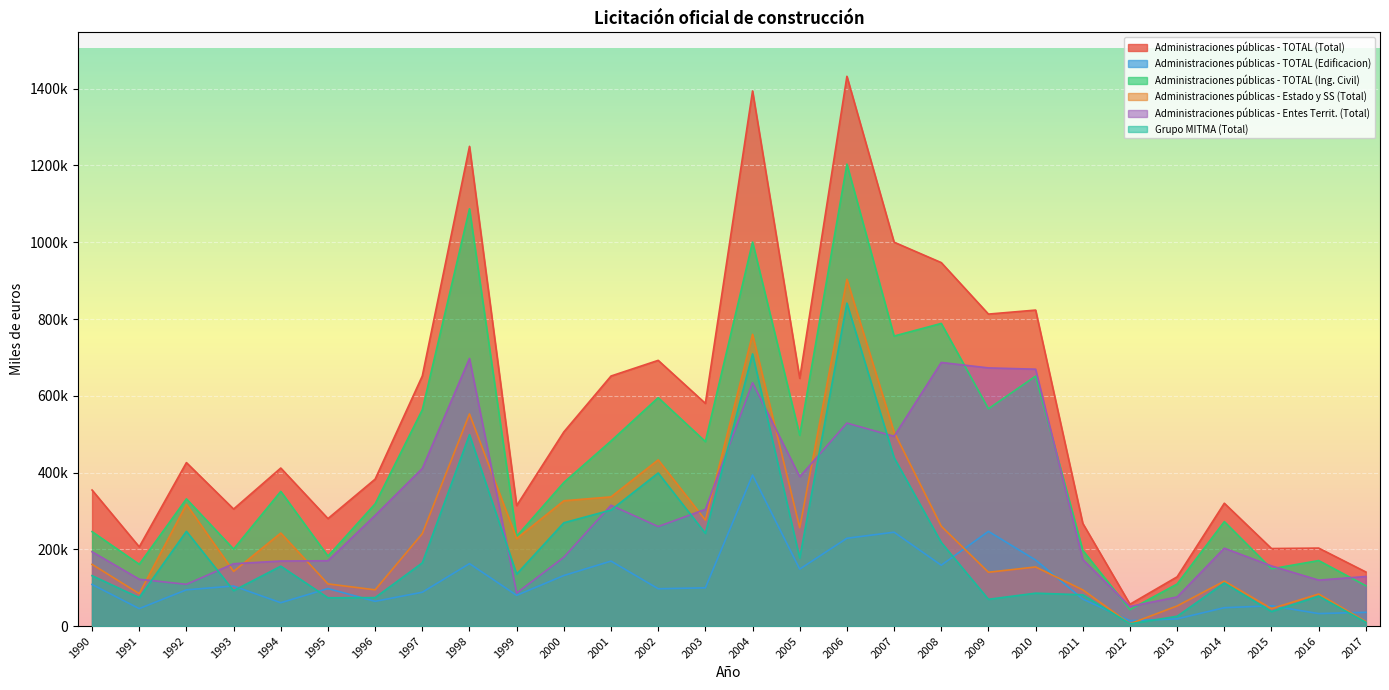

What are all the series names shown in the legend?

Administraciones públicas - TOTAL (Total), Administraciones públicas - TOTAL (Edificacion), Administraciones públicas - TOTAL (Ing. Civil), Administraciones públicas - Estado y SS (Total), Administraciones públicas - Entes Territ. (Total), Grupo MITMA (Total)